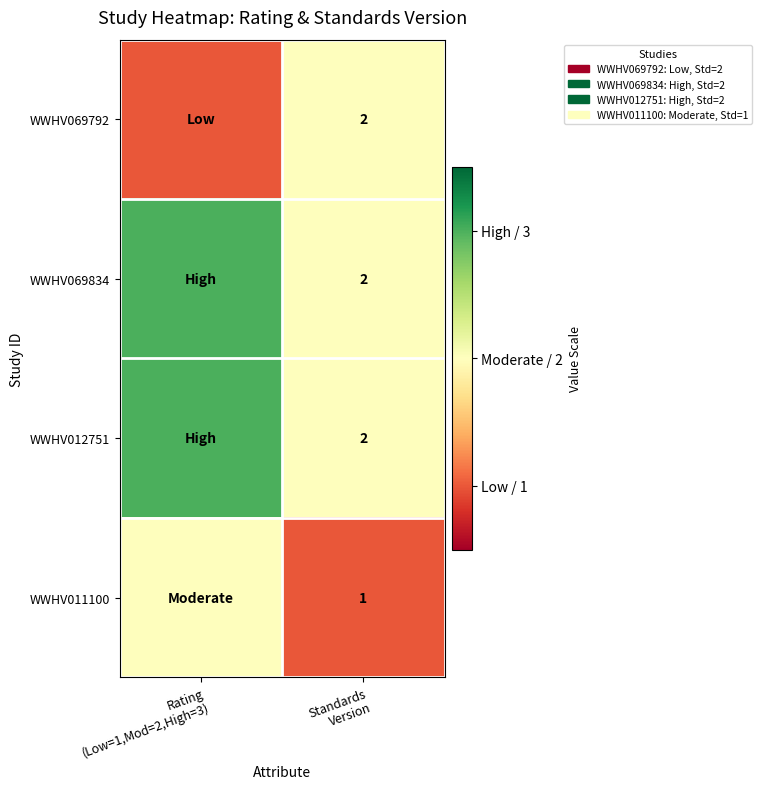

List the series in order of their peak value, highest first.

WWHV069834, WWHV012751, WWHV069792, WWHV011100